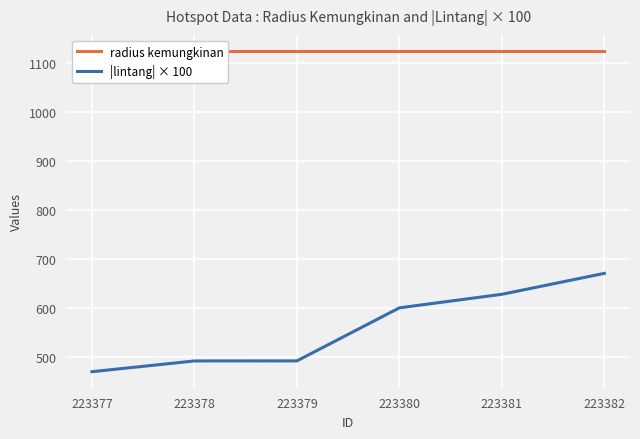

What is the total value across all series at 223382?

1795.7